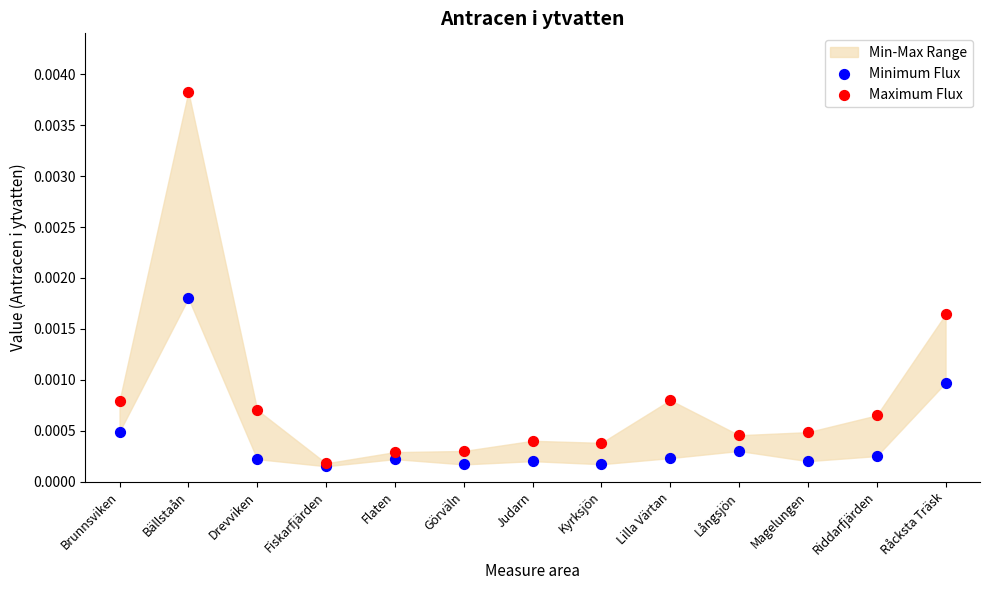

Which series contains the lowest Y value?

Minimum Flux